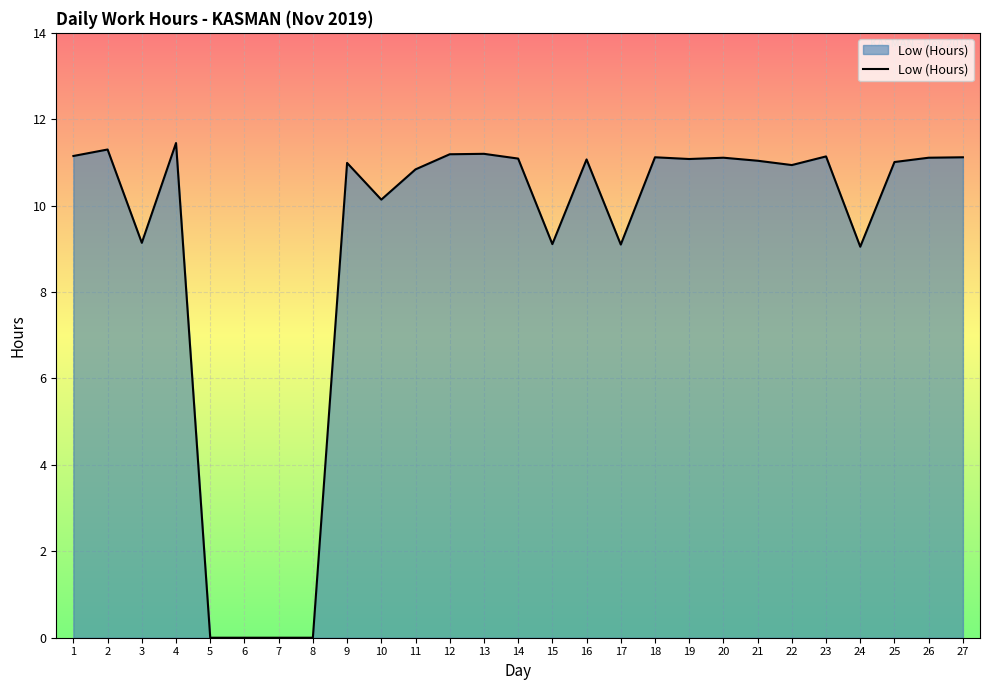

What is the ratio of the value at 13 to the value at 24?

1.2